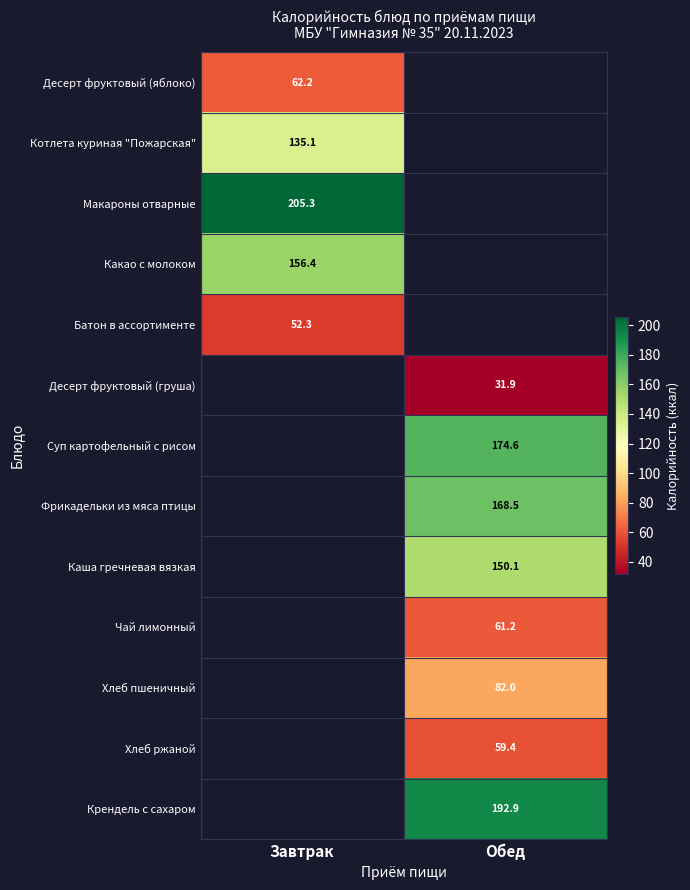

Is it true that Десерт фруктовый (яблоко) equals 62.2 at Завтрак?

True